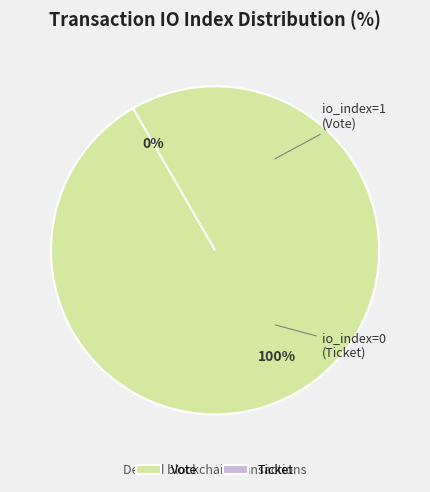

To the nearest percent, what percentage of the pie is Vote?

100%